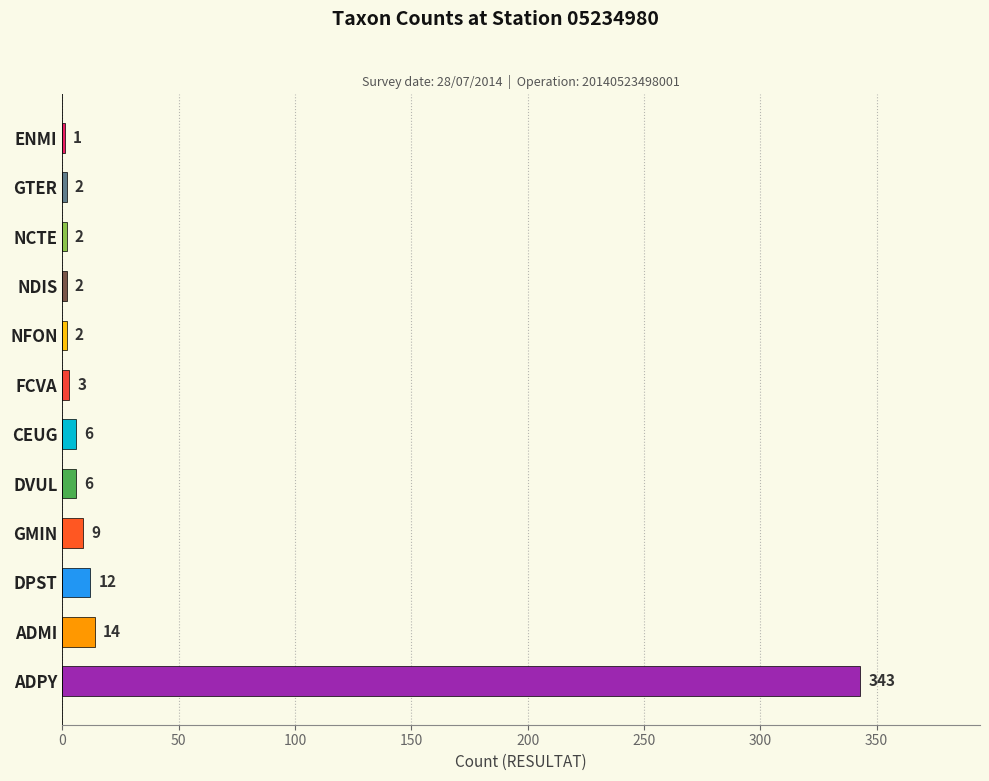

What is the greatest value displayed?

343